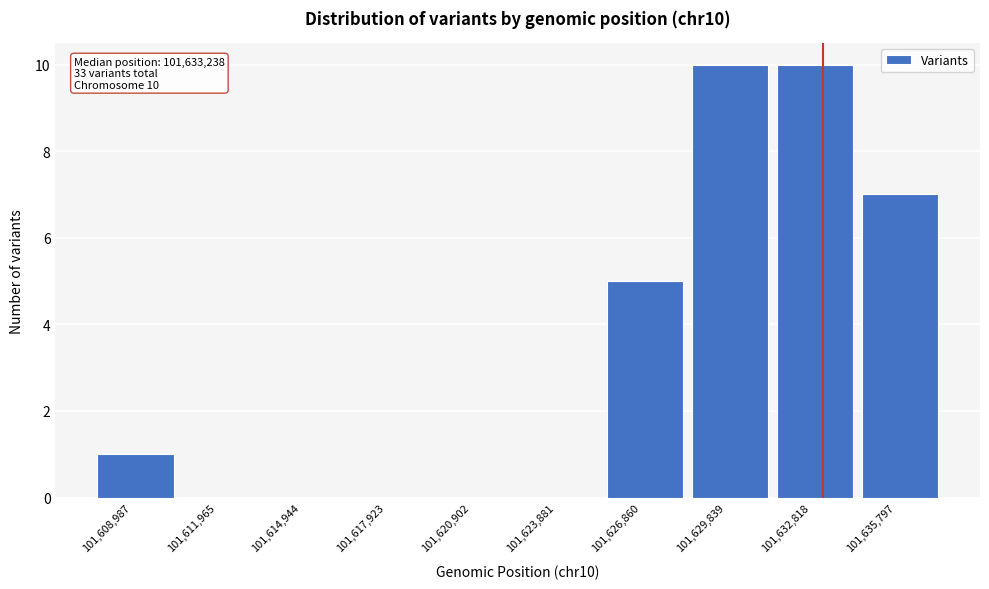

Reading left to right, what are all the values shown in this chart?

101,608,987=1	101,611,965=0	101,614,944=0	101,617,923=0	101,620,902=0	101,623,881=0	101,626,860=5	101,629,839=10	101,632,818=10	101,635,797=7